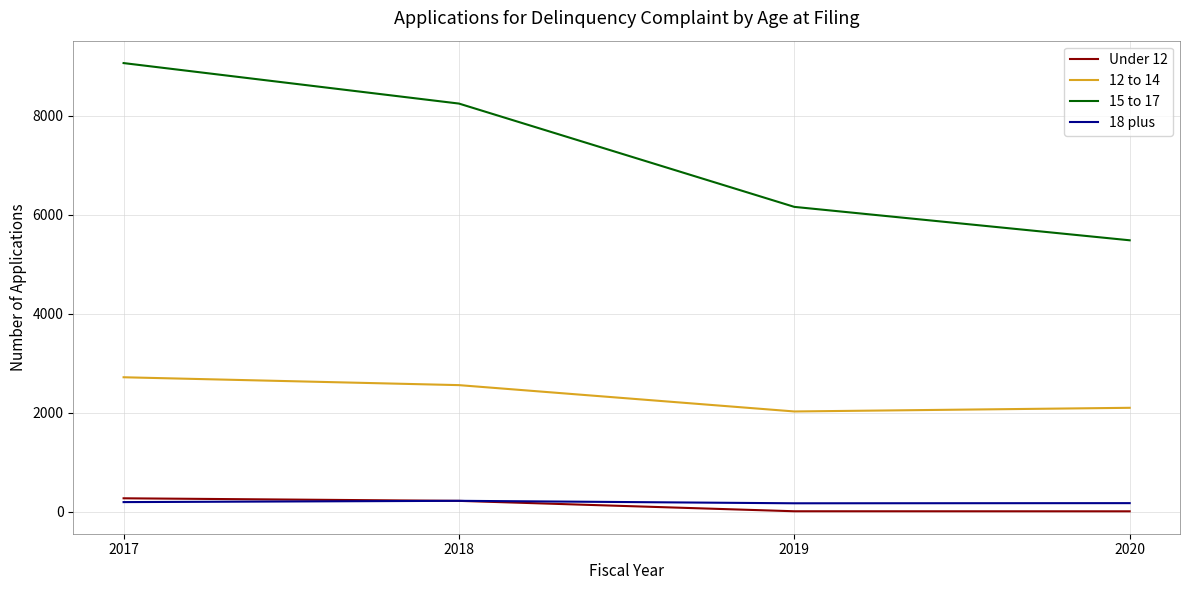

True or false: 18 plus and 15 to 17 intersect in this chart.

False